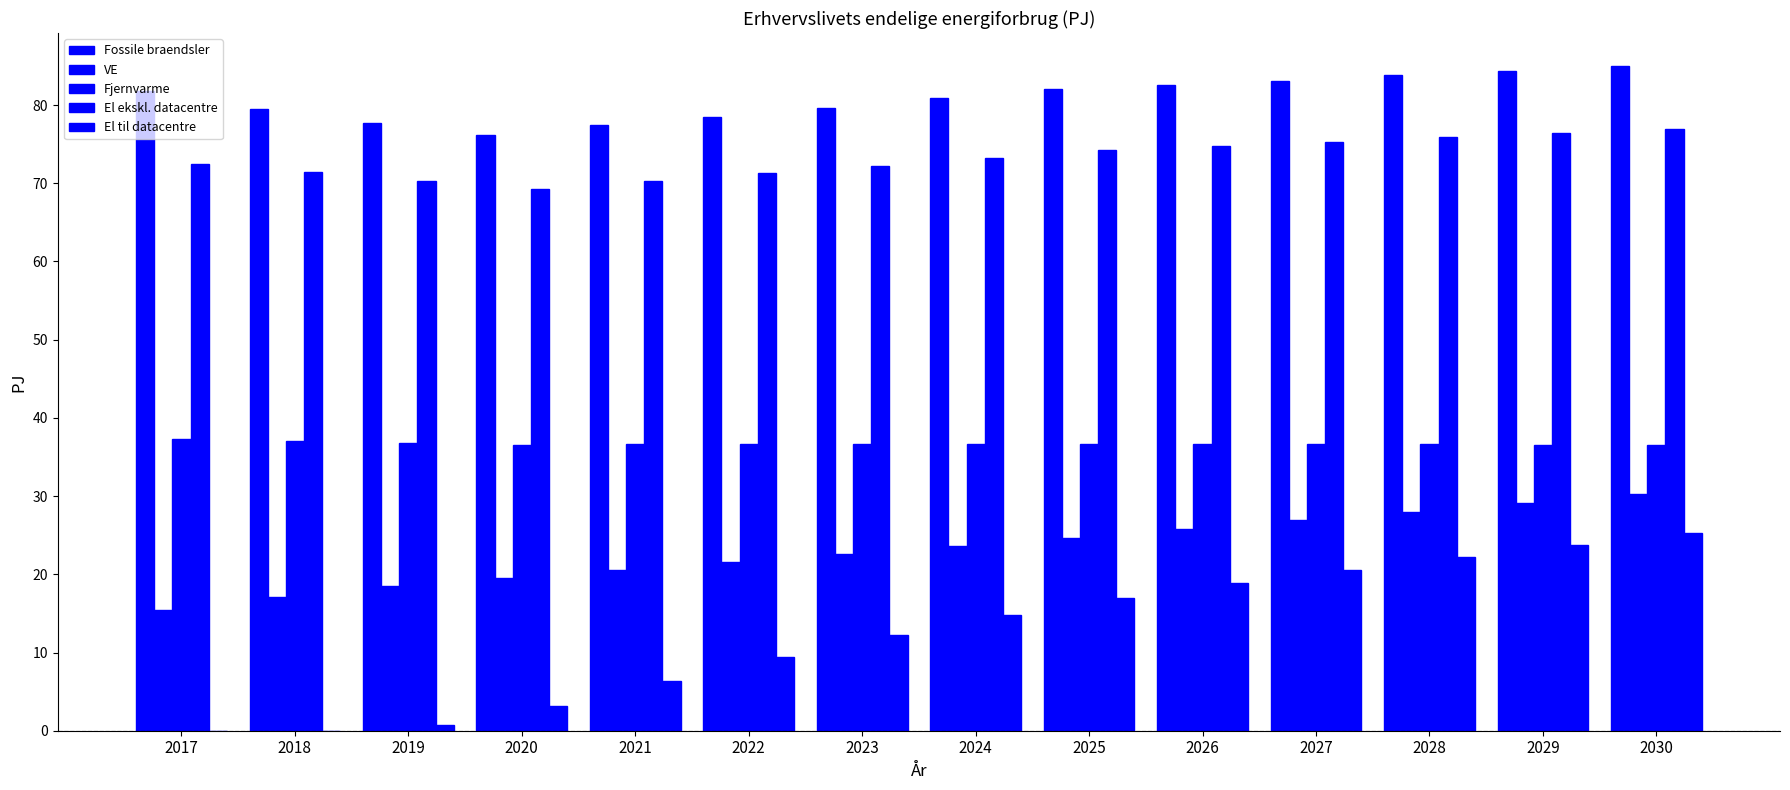

What is the value of the Fjernvarme bar at the 7th from the left?

36.7